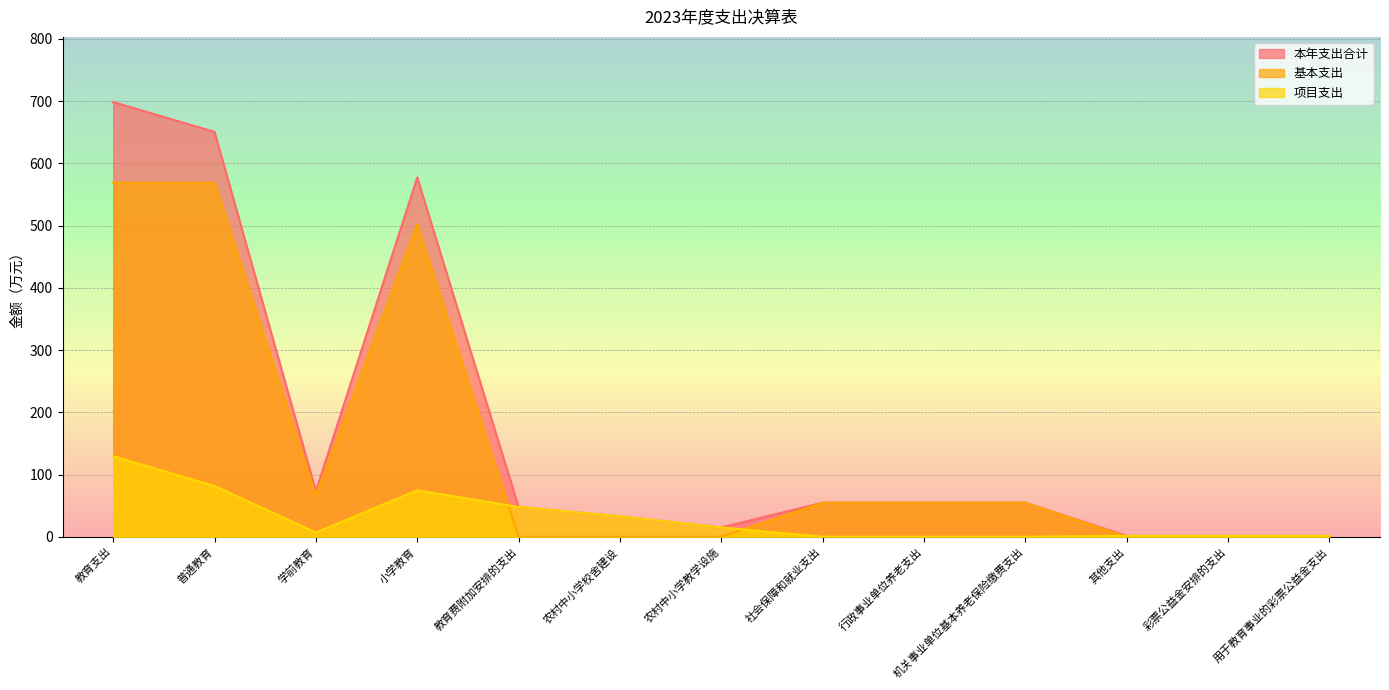

True or false: 本年支出合计 and 基本支出 cross at least once.

False